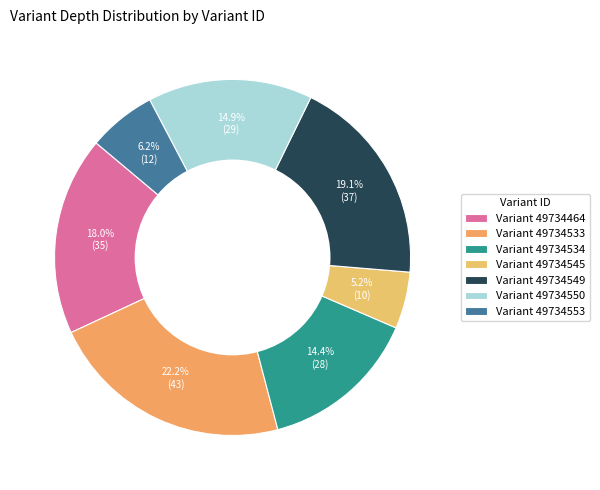

Which category has the biggest portion of the pie?

Variant 49734533